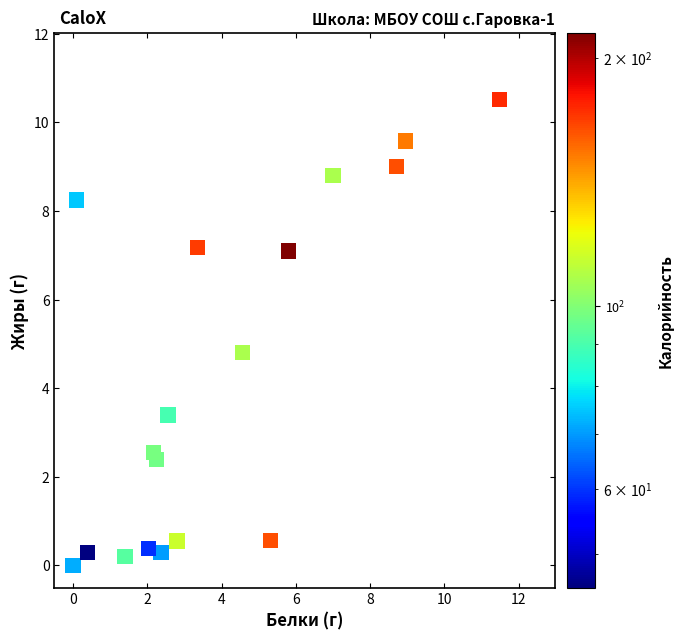

What Y value in the scatter plot is closest to 5?

4.8